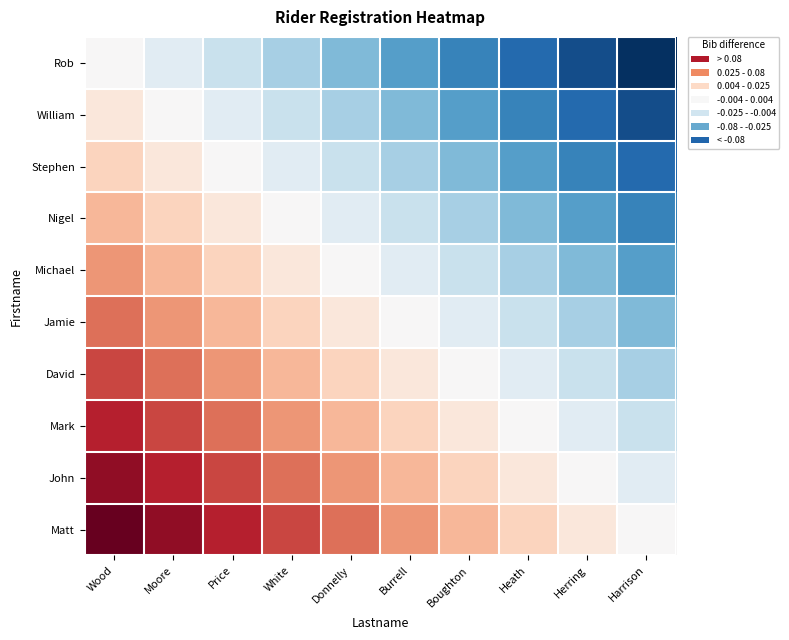

Rank the series at Burrell from lowest to highest value.

Rob, William, Stephen, Nigel, Michael, Jamie, David, Mark, John, Matt